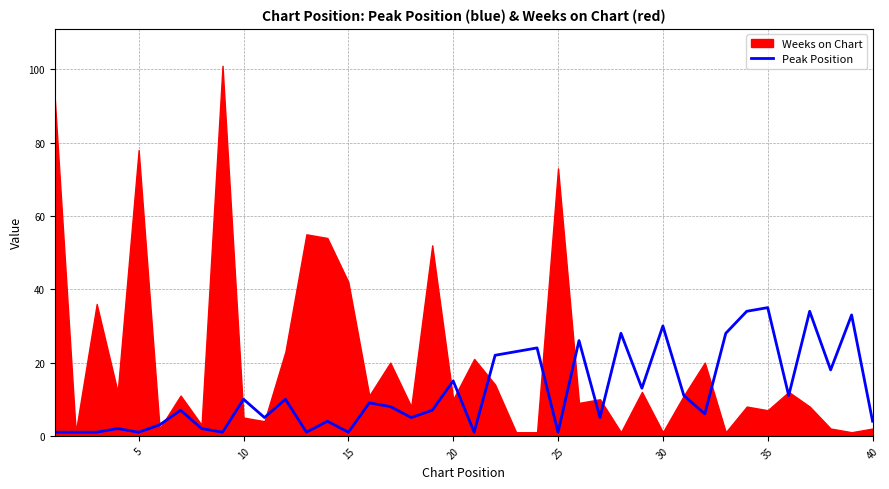

True or false: Peak Position has a value of 30 at 30.

True